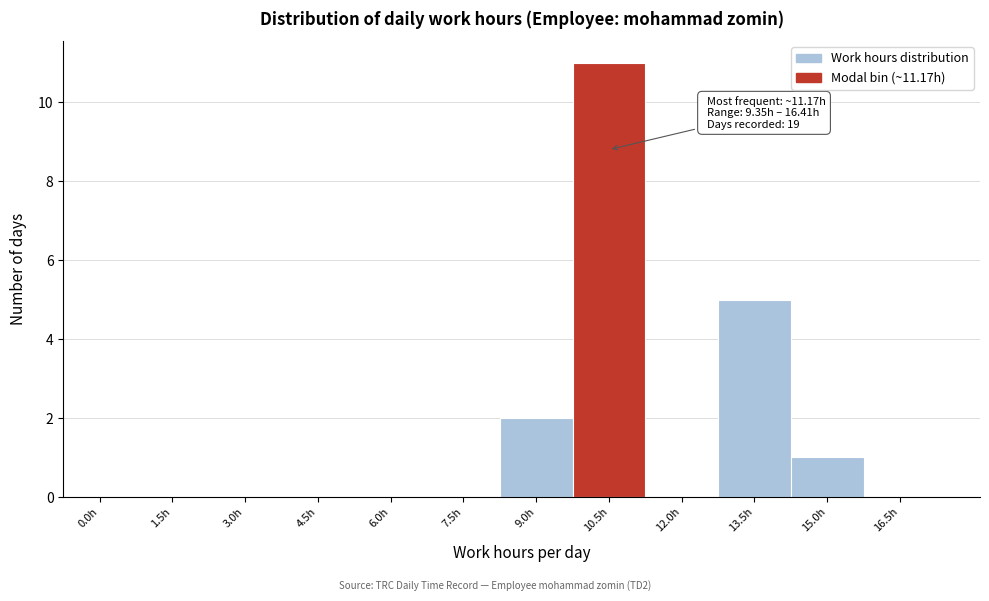

Reading left to right, transcribe all the data shown in this chart.

0.0h=0	1.5h=0	3.0h=0	4.5h=0	6.0h=0	7.5h=0	9.0h=2	10.5h=11	12.0h=0	13.5h=5	15.0h=1	16.5h=0